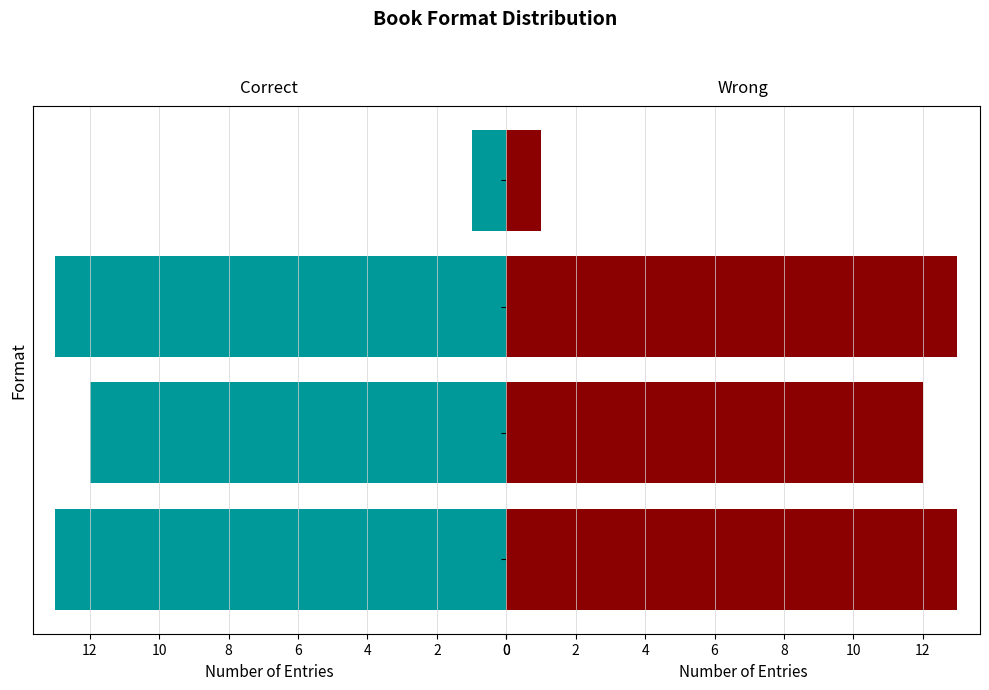

True or false: Correct has a value of 7 at Trade Paperback.

False